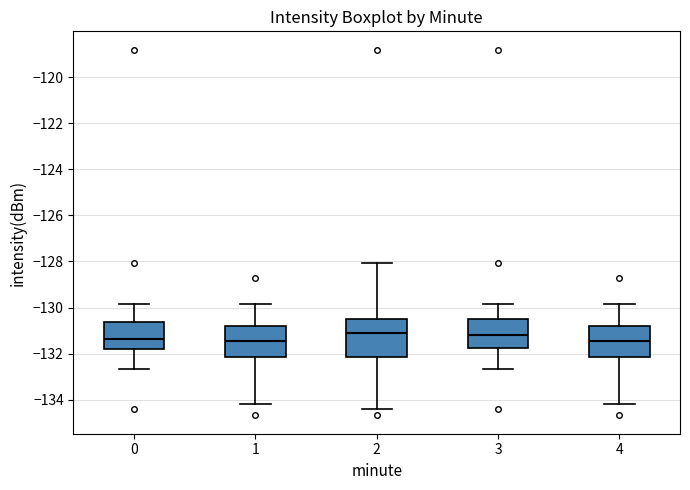

Reading left to right, read every box against the y-axis: the position of its median line, the range the box covers, and the ends of its whiskers. The values are not printed on the chart, so give them approximately, as read against the axis.

0: median -131.4, box -131.8 to -130.6, whiskers -132.6 to -129.8
1: median -131.4, box -132.2 to -130.8, whiskers -134.2 to -129.8
2: median -131.2, box -132.2 to -130.4, whiskers -134.4 to -128.0
3: median -131.2, box -131.8 to -130.4, whiskers -132.6 to -129.8
4: median -131.4, box -132.2 to -130.8, whiskers -134.2 to -129.8